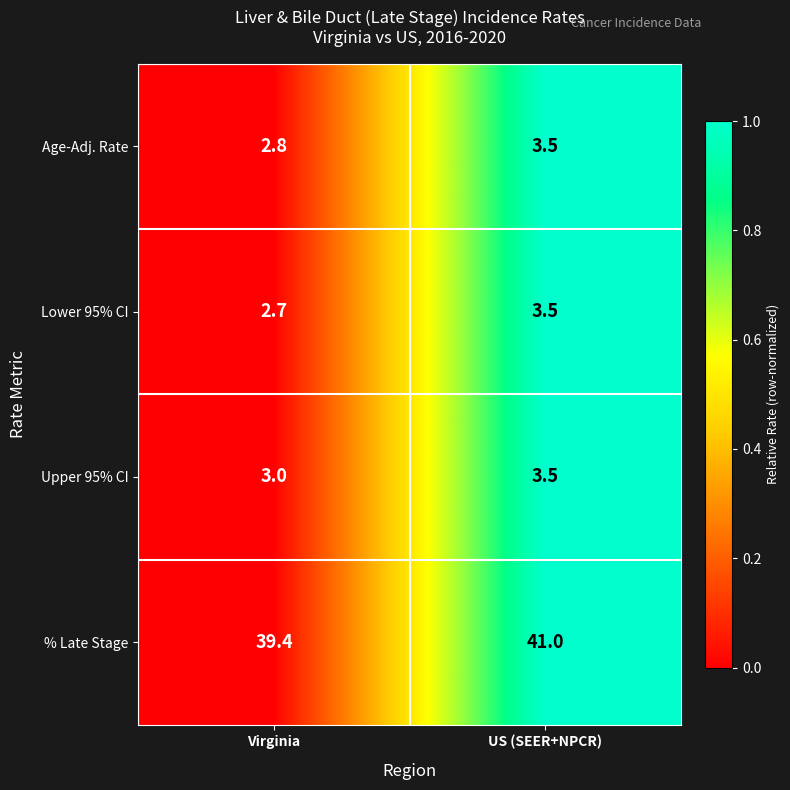

What is the spread (max minus min) of values at Virginia?

36.7